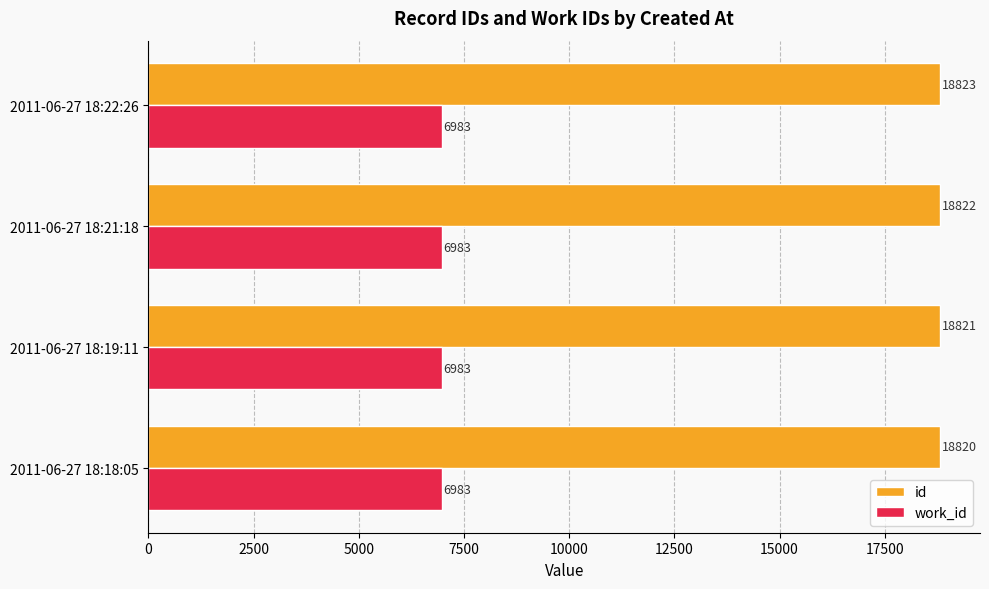

Read the id value at 2011-06-27 18:19:11.

18821